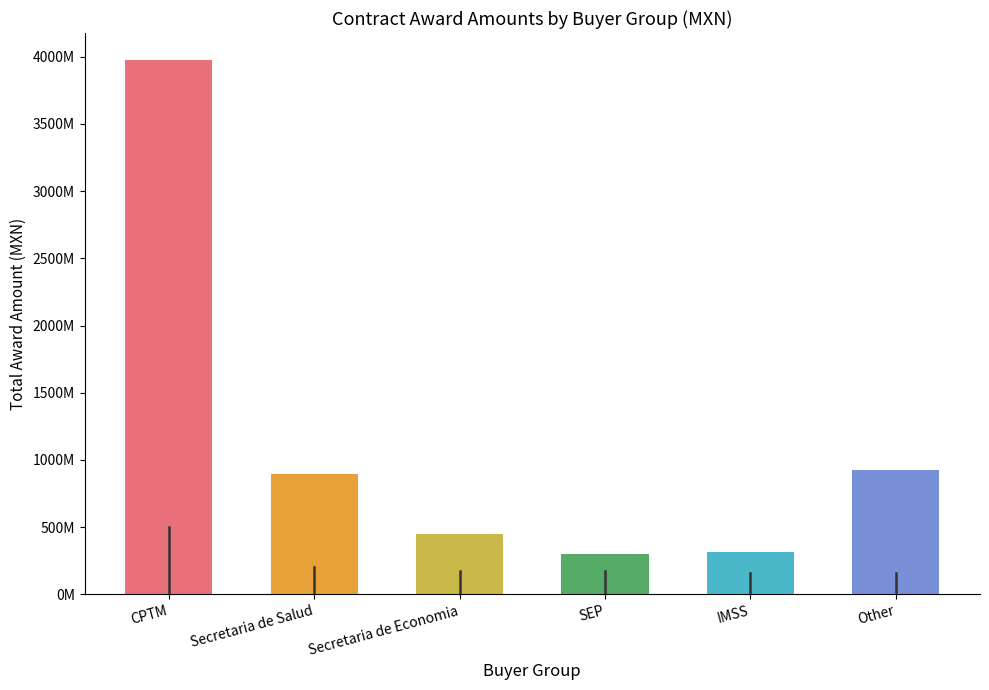

Does the chart contain any negative values?

No